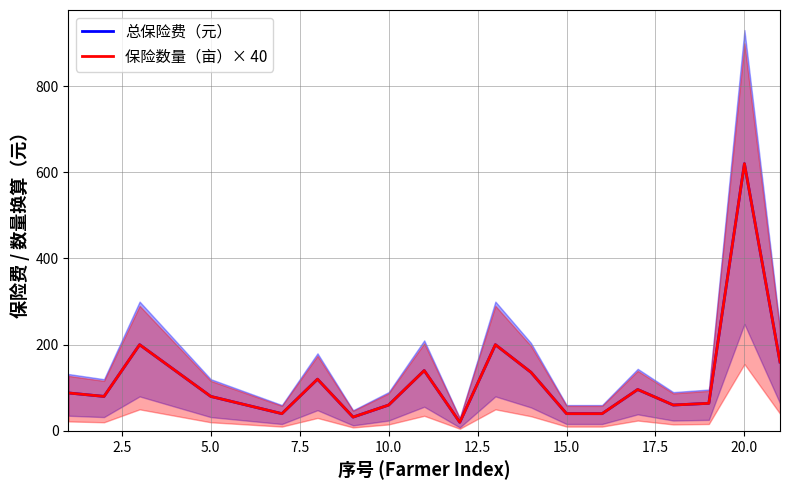

Which series has the largest range (max minus min)?

总保险费（元）